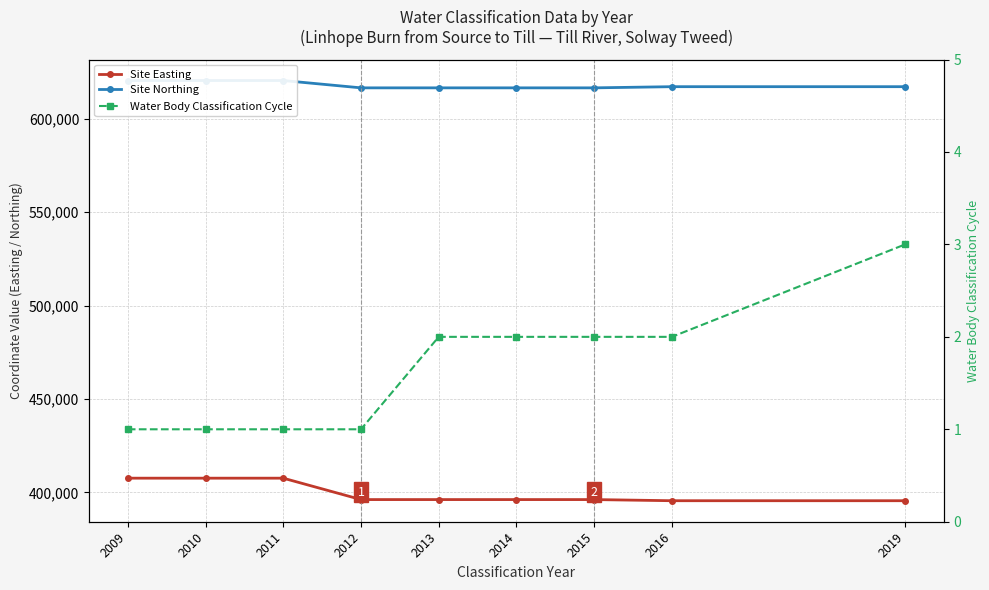

How many values in the Site Northing series are below 617108?

4